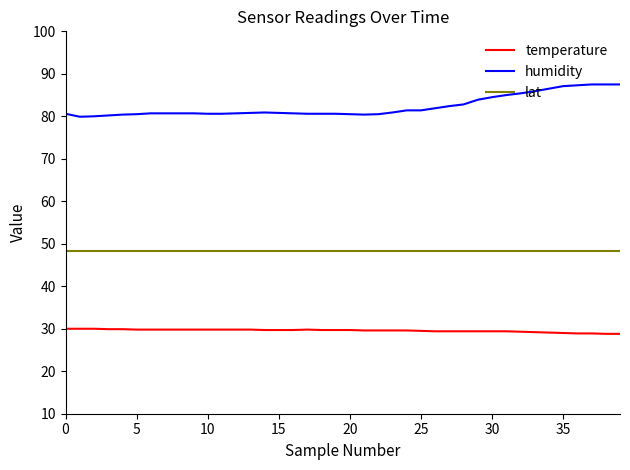

Rank the series by their average value, from highest to lowest.

humidity, lat, temperature